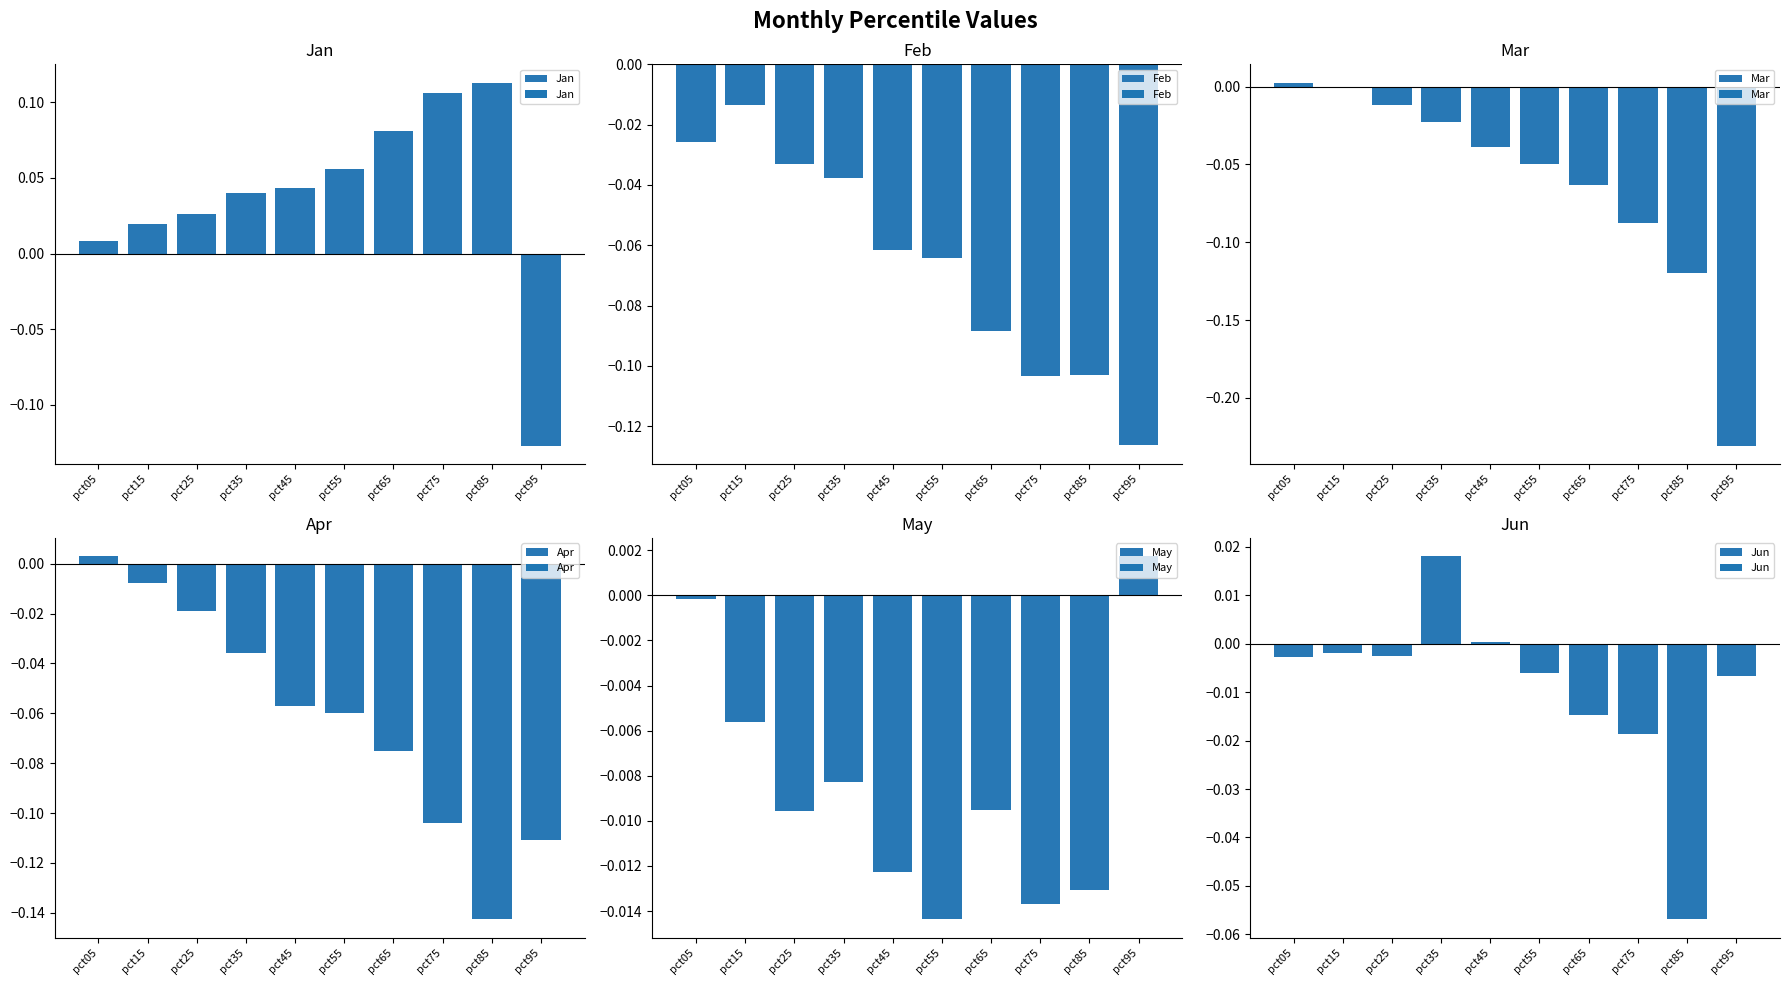

Is it true that Jan equals -0.1 at pct95?

True